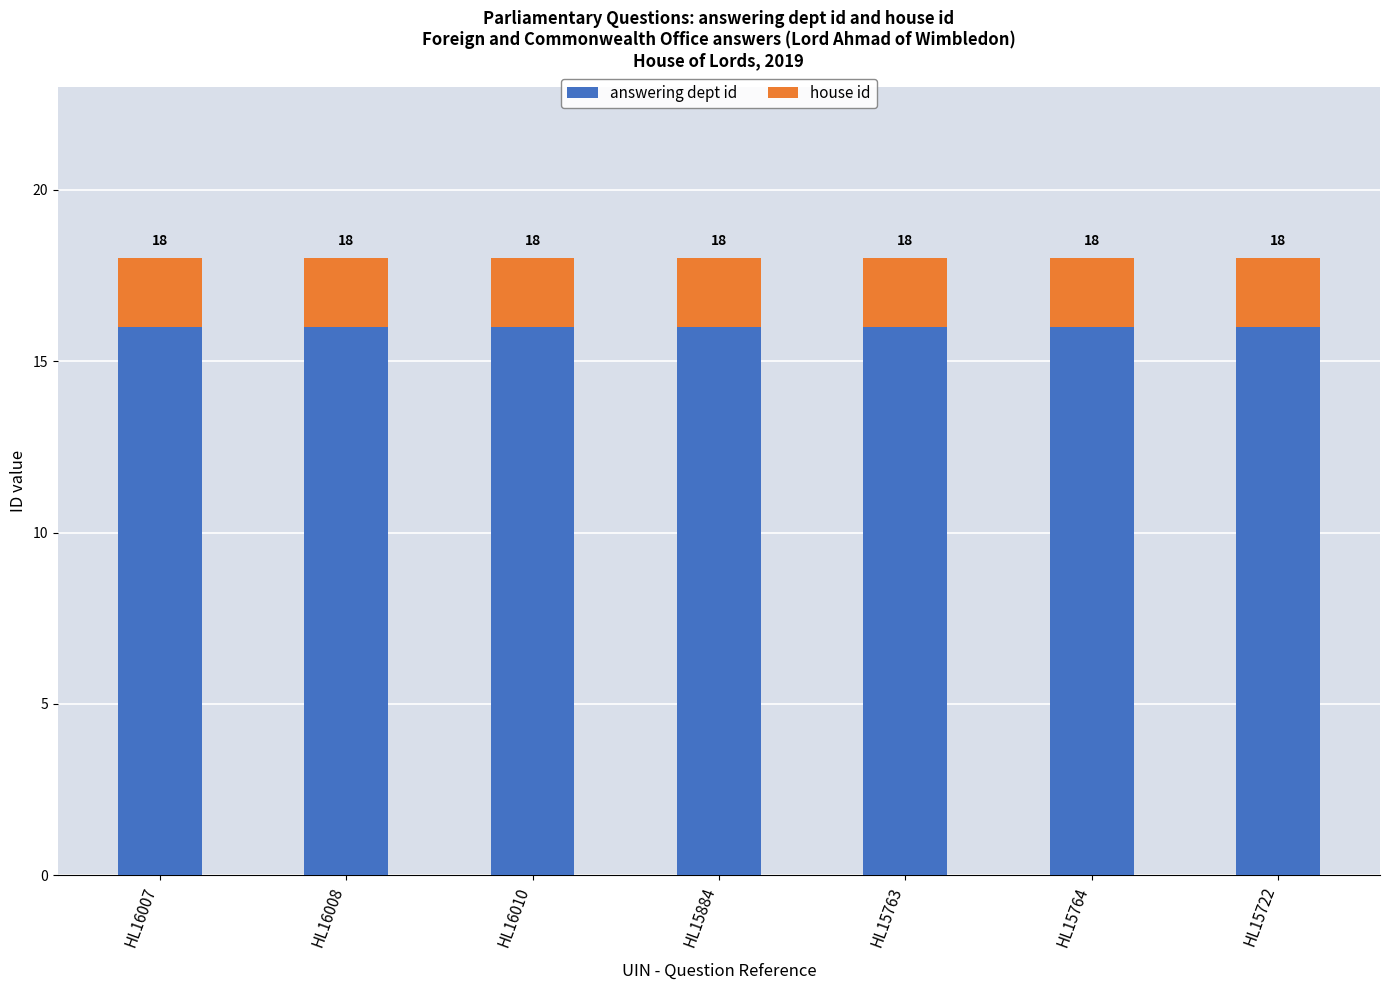

Rank the series by their average value, from highest to lowest.

answering dept id, house id